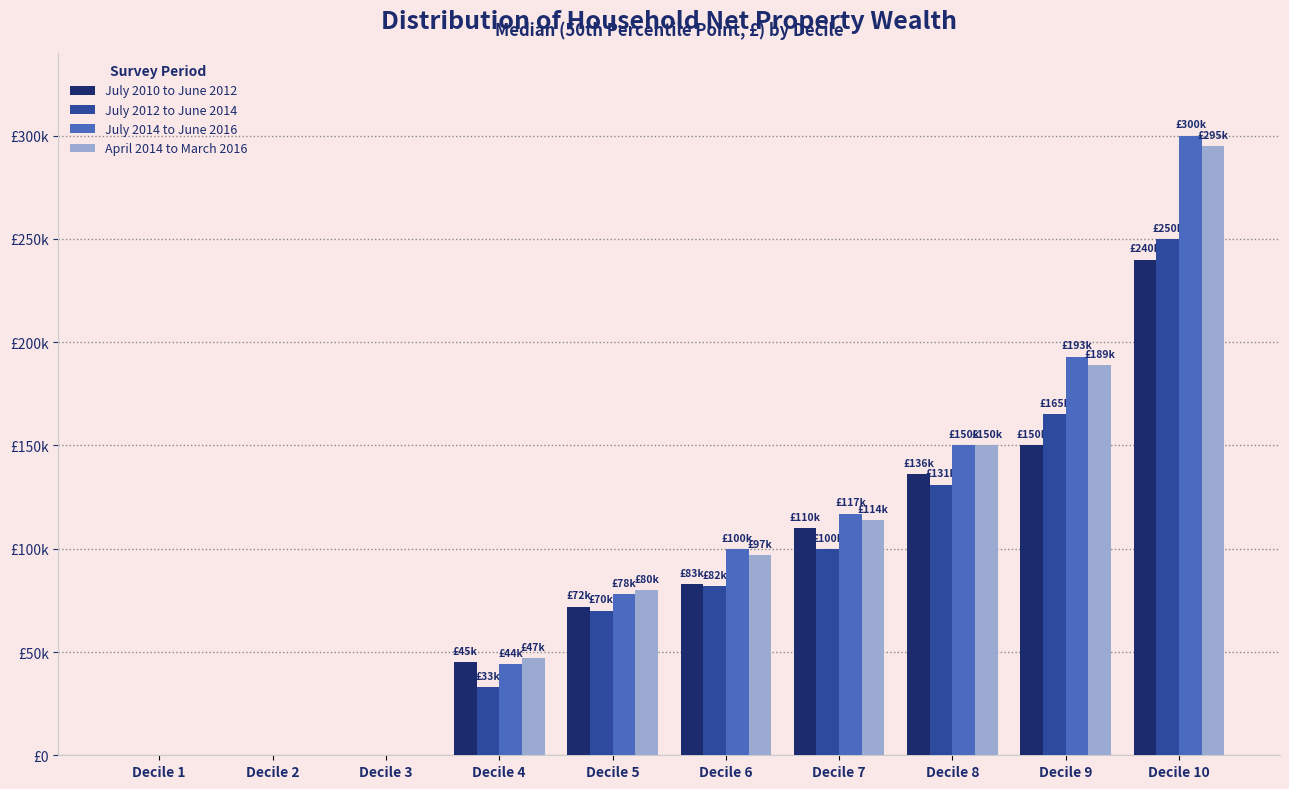

Read the April 2014 to March 2016 value at Decile 5, to the nearest 50.

80000